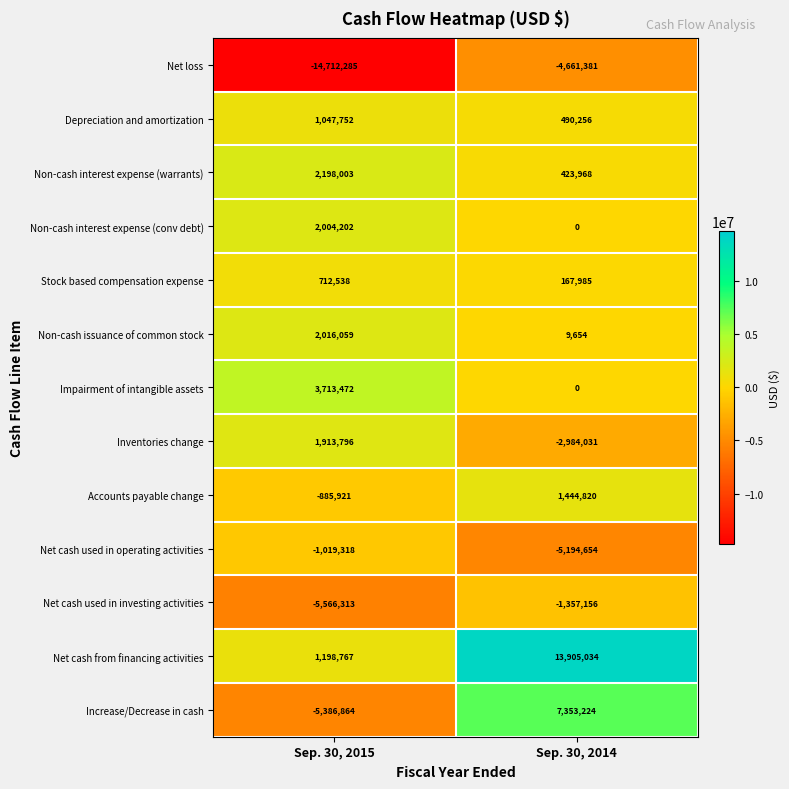

Is it true that Net loss equals -14712285 at Sep. 30, 2015?

True